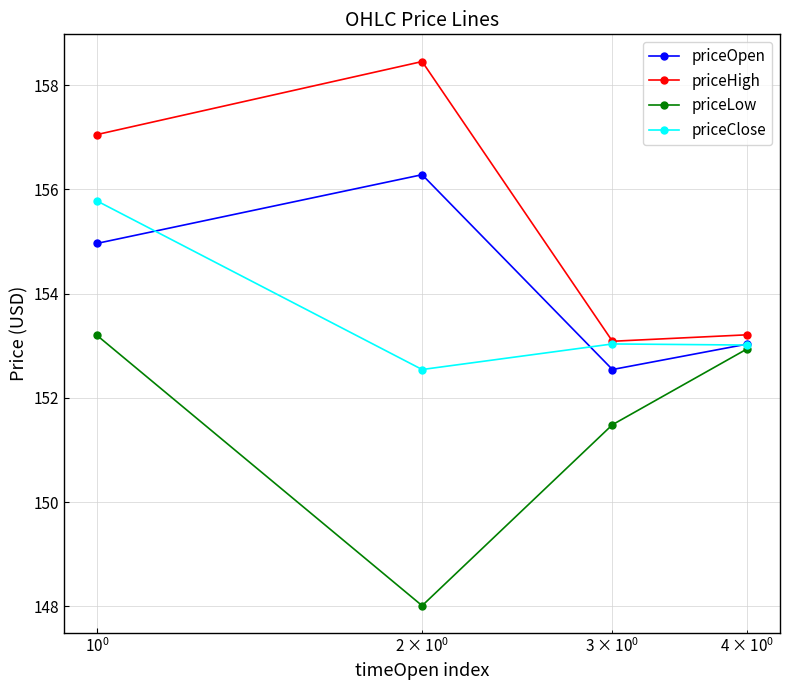

What is the greatest value displayed?

158.5